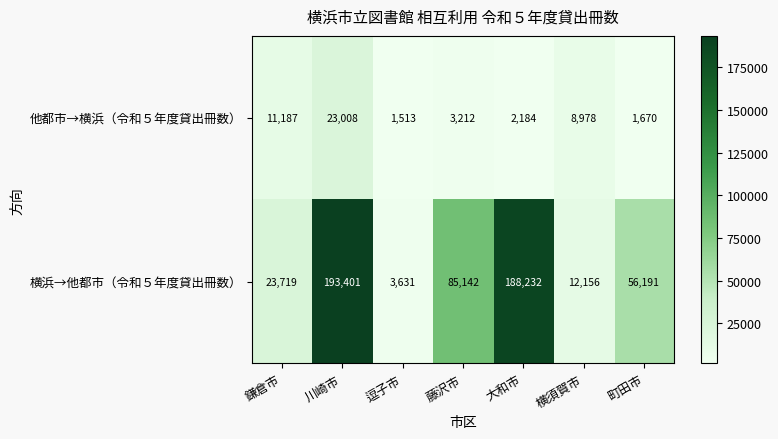

At 横須賀市, list the series in order from smallest to largest.

他都市→横浜（令和５年度貸出冊数）, 横浜→他都市（令和５年度貸出冊数）